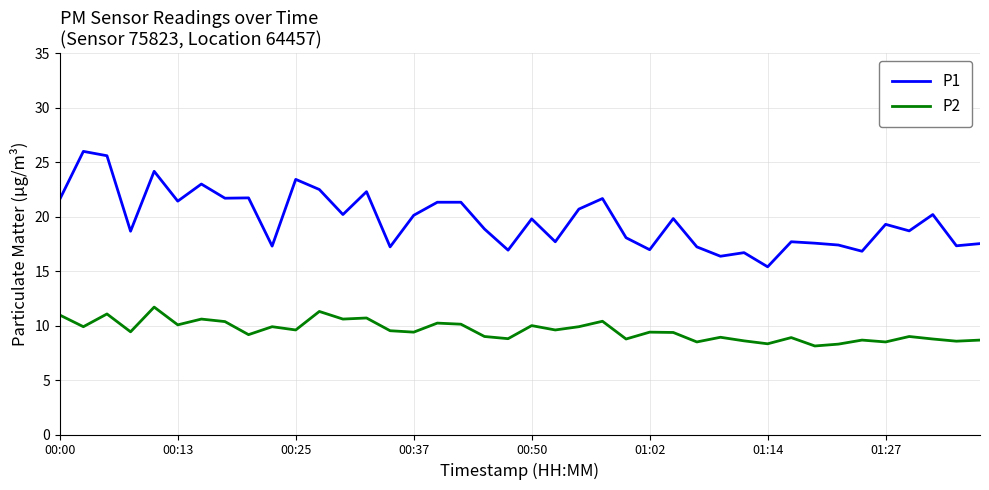

What is the difference between the maximum and minimum values in the P1 series?

10.6